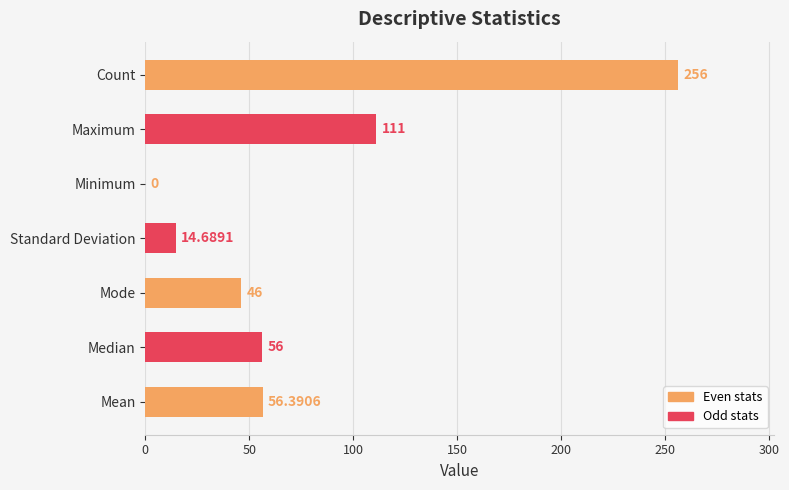

At which label is the value closest to 128?

Maximum